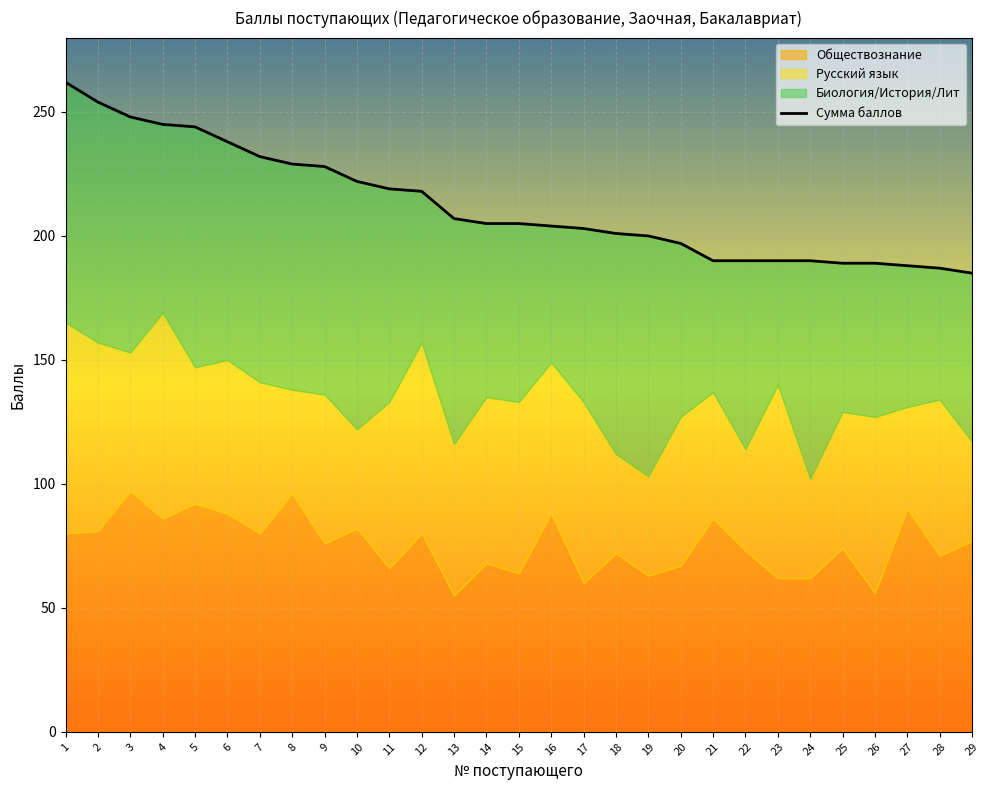

Which has a higher value, 10 or 23?

10